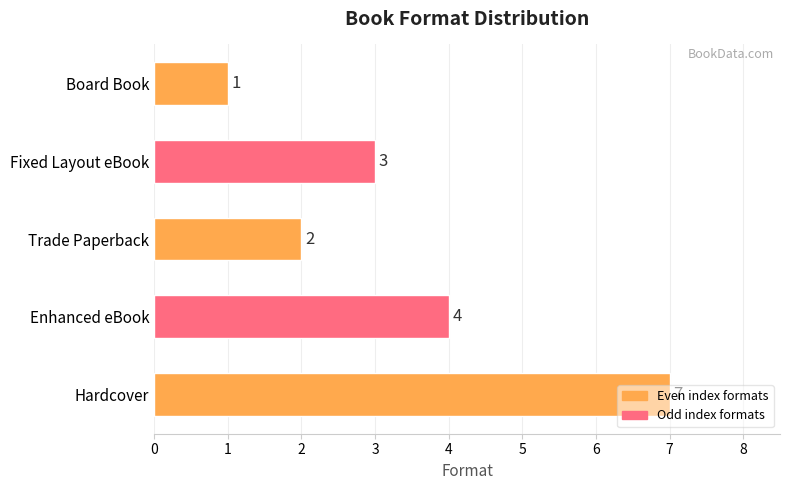

How many values are below 3?

2